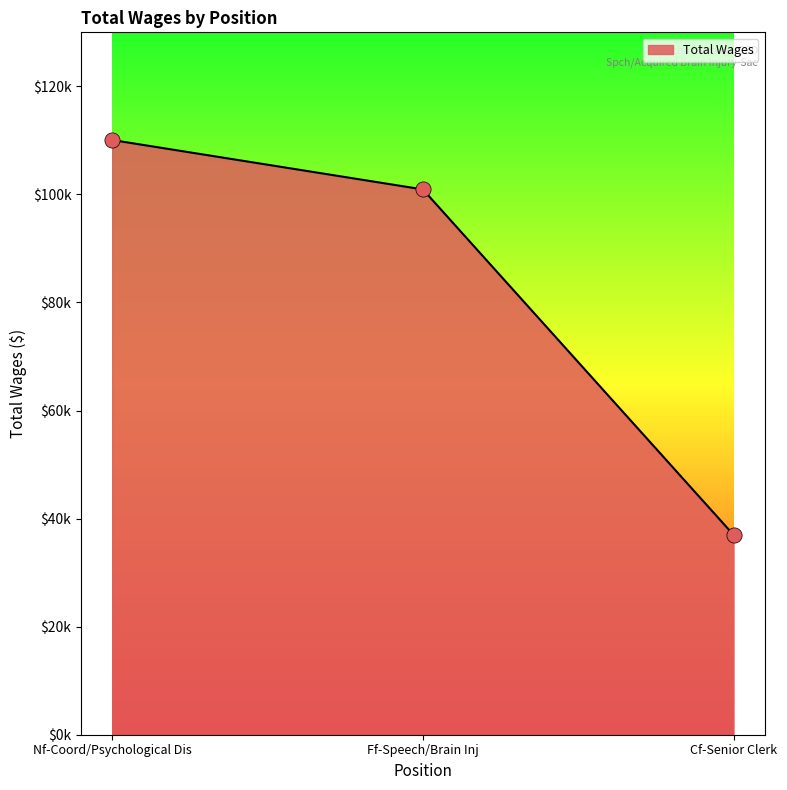

What is the change in value from Nf-Coord/Psychological Dis to Ff-Speech/Brain Inj?

-9143